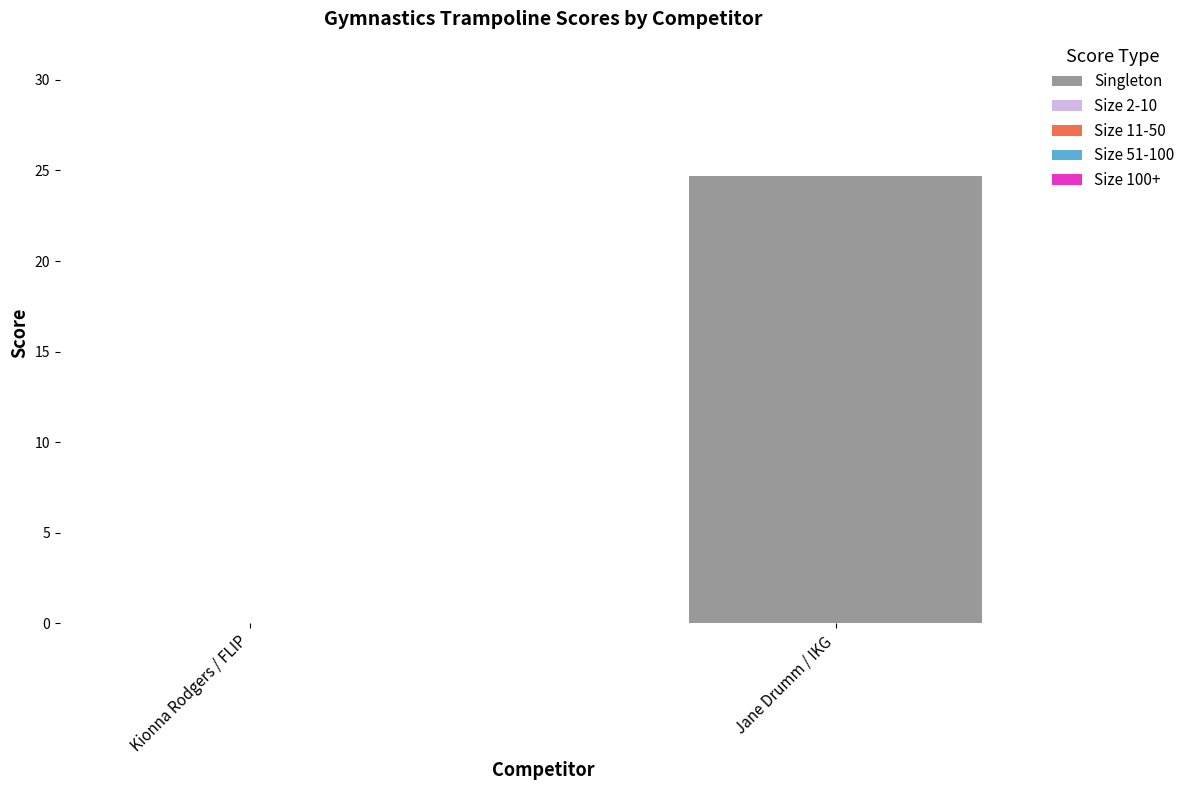

What is the greatest value displayed?

24.7